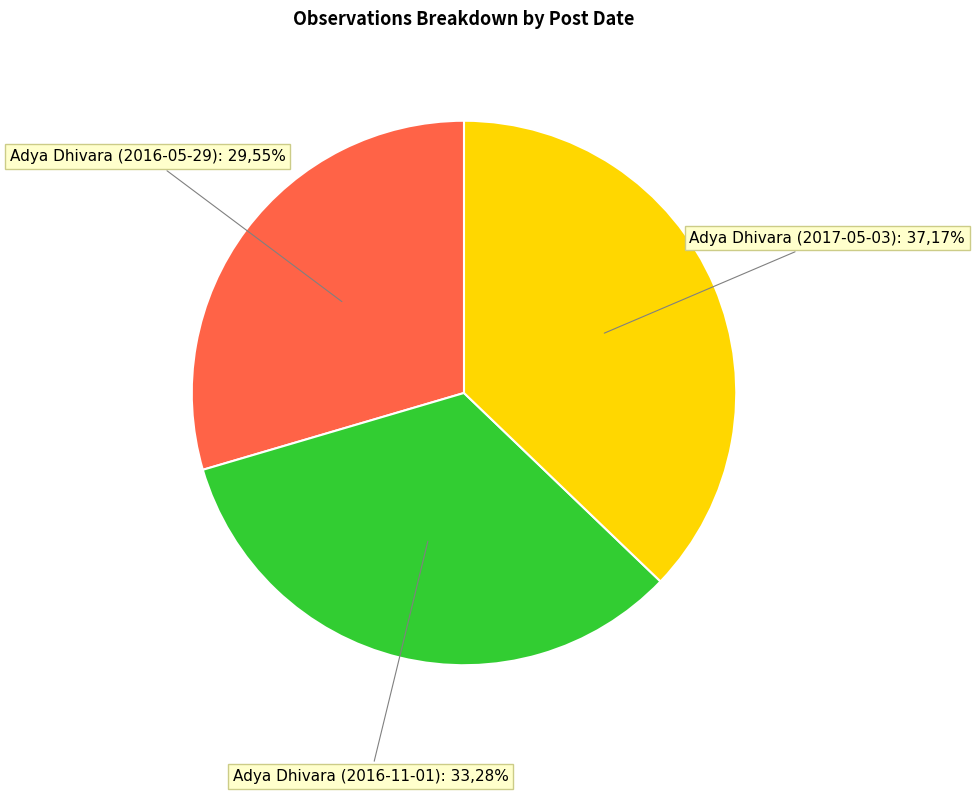

Is there any slice that represents more than half of the pie?

No